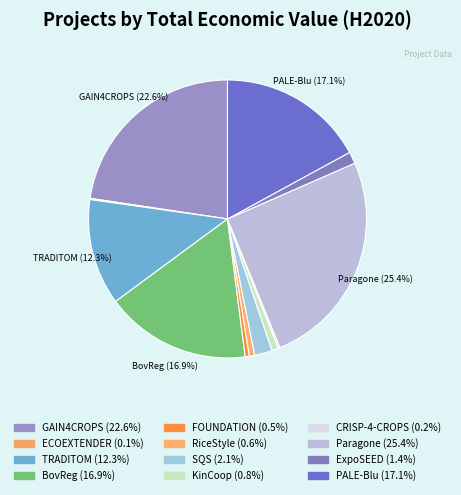

How many slices are in this pie chart?

12